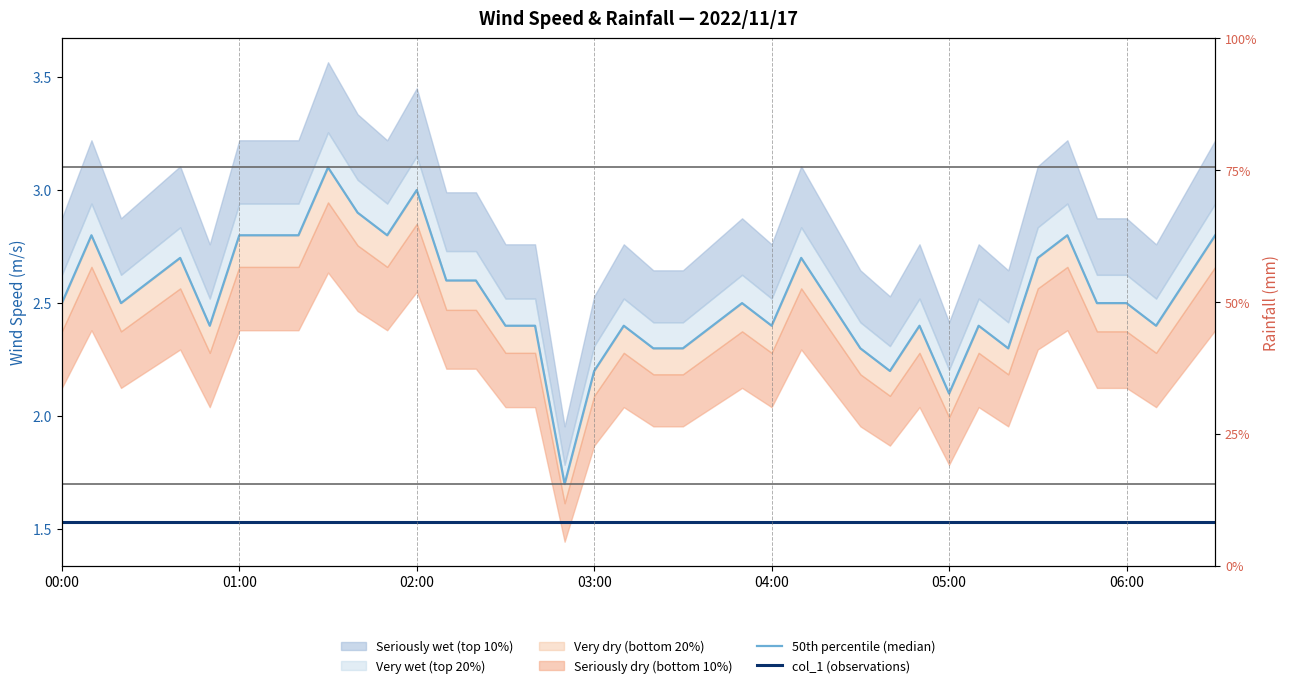

Is it true that 50th percentile (median) equals 4.3 at 23?

False